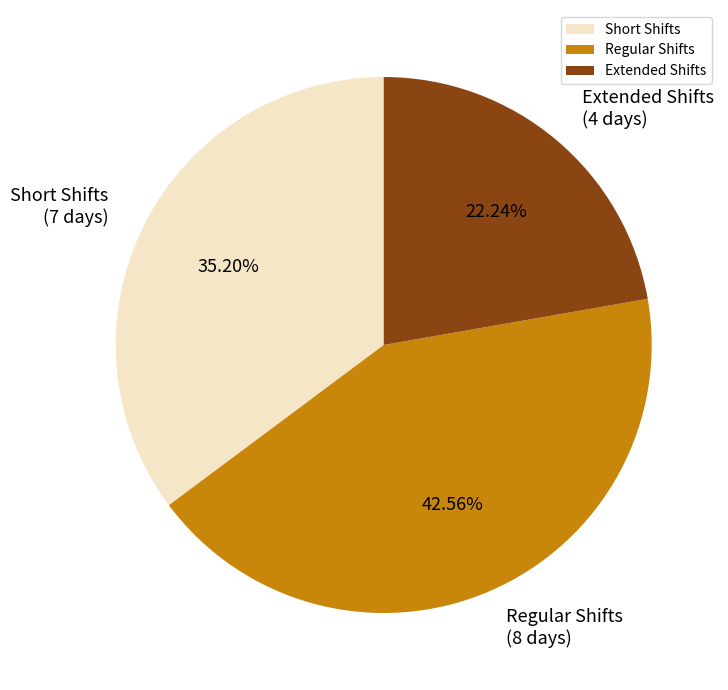

What is the smallest slice in the pie chart?

Extended Shifts